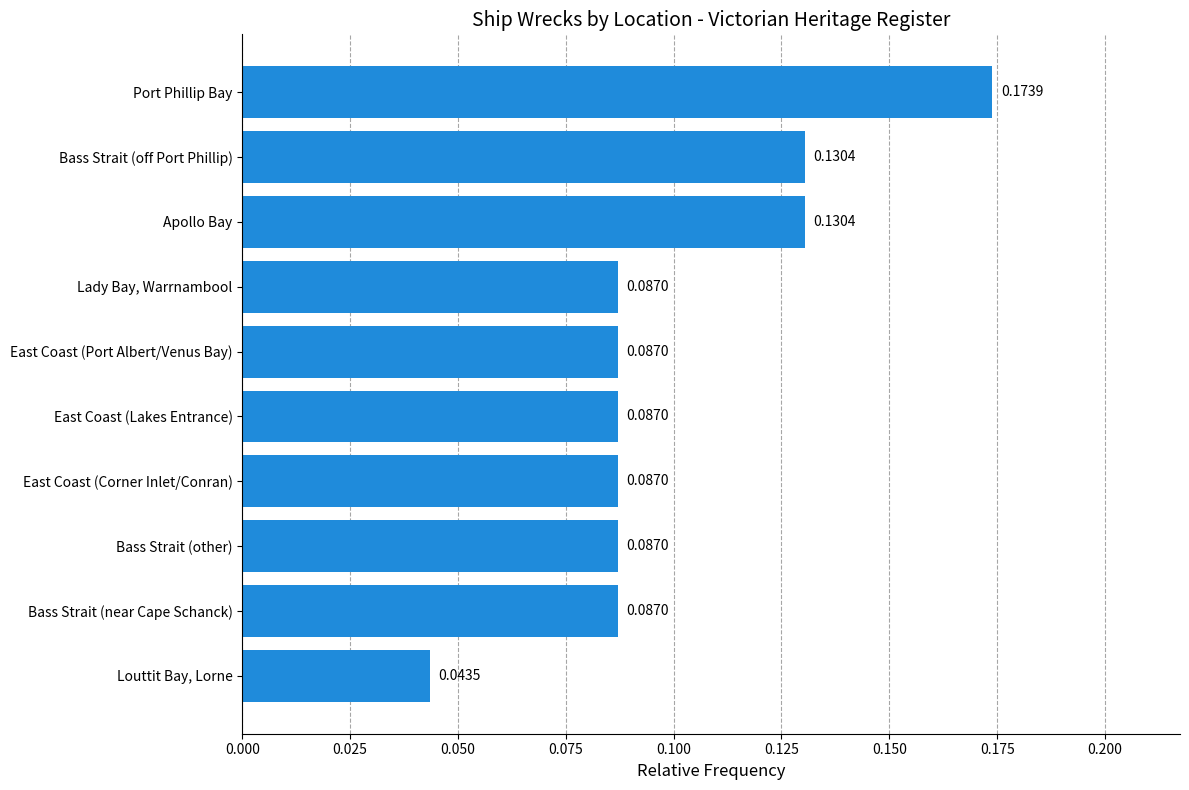

What is the sum of all values?

1.0